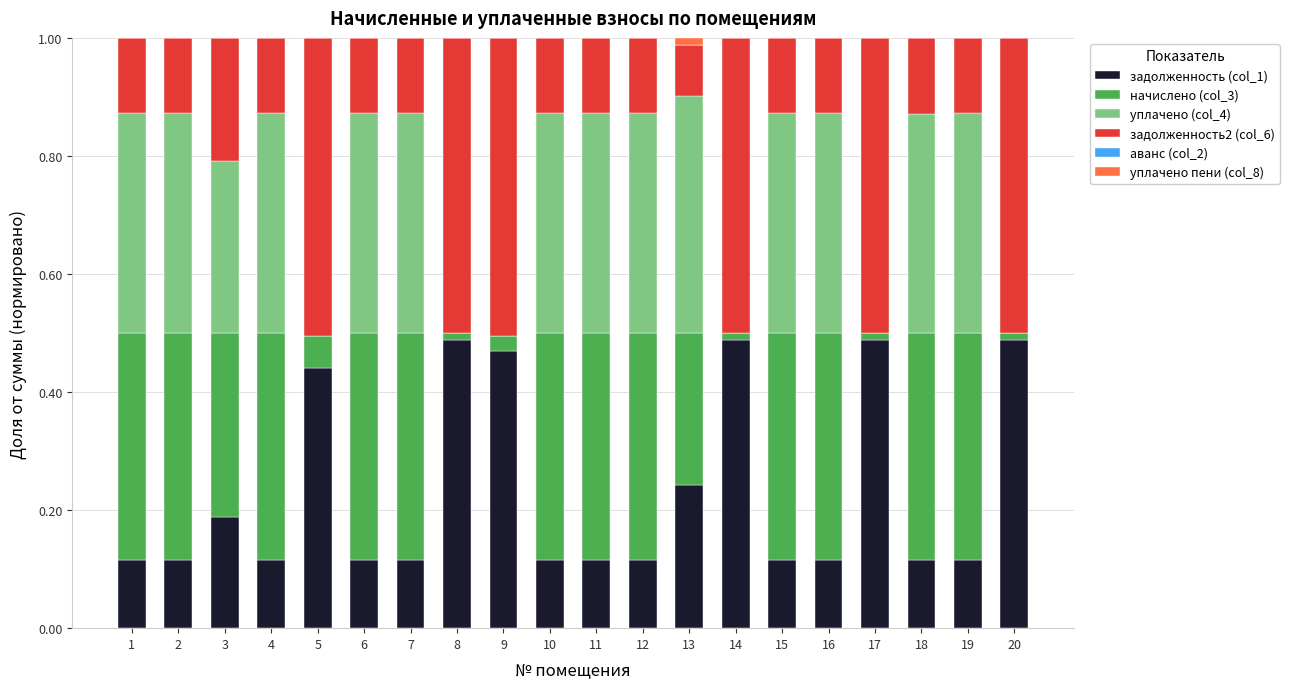

The задолженность (col_1) series shows 0.5 at 8. True or false?

True